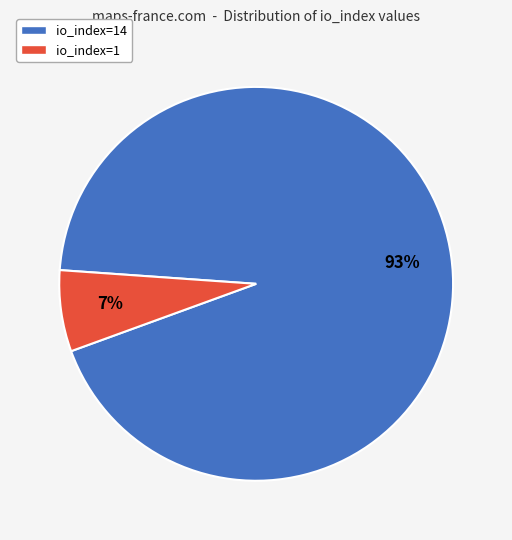

To the nearest percent, what is the average slice percentage?

50%